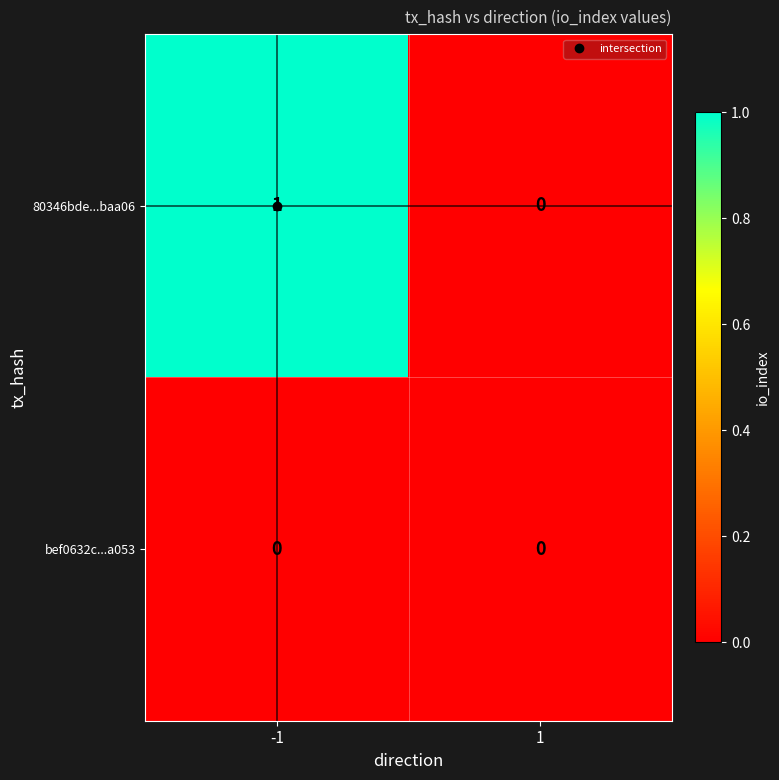

Between -1 and 1, which series saw the biggest shift?

80346bde...baa06